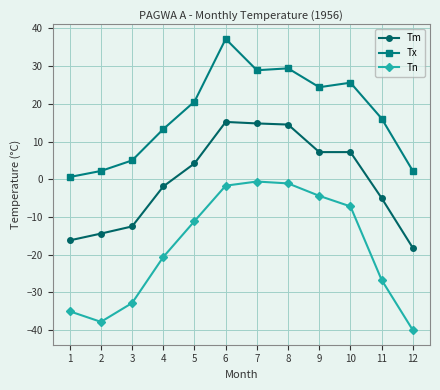

True or false: Tn and Tx intersect in this chart.

False